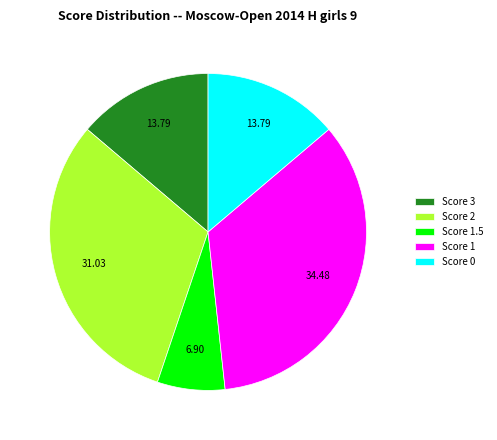

Is there a majority slice in this chart?

No